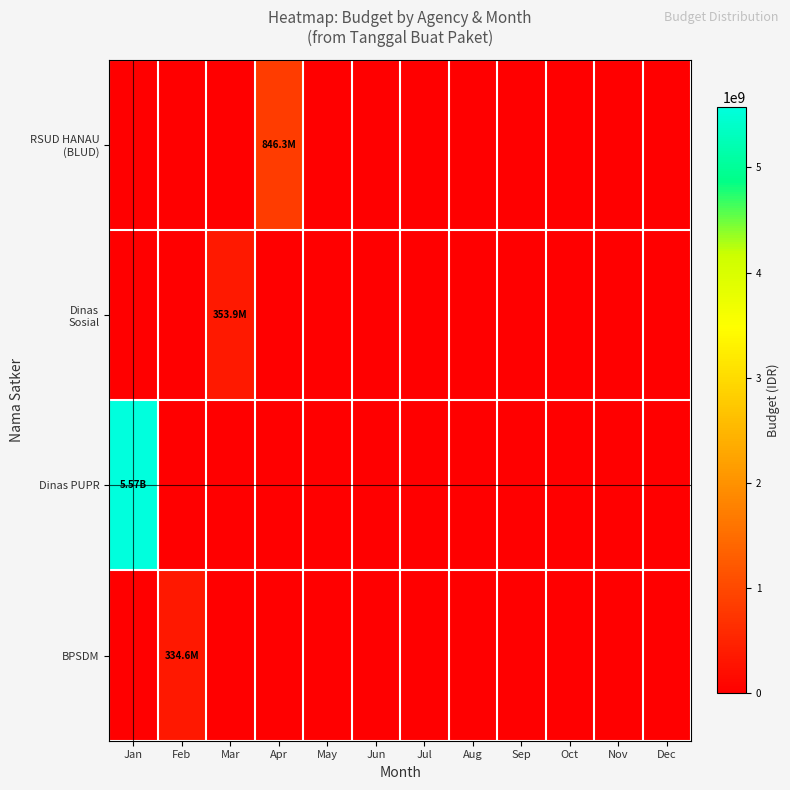

Rank the series at Jun from highest to lowest value.

RSUD HANAU (BLUD), Dinas Sosial, Dinas PUPR, BPSDM